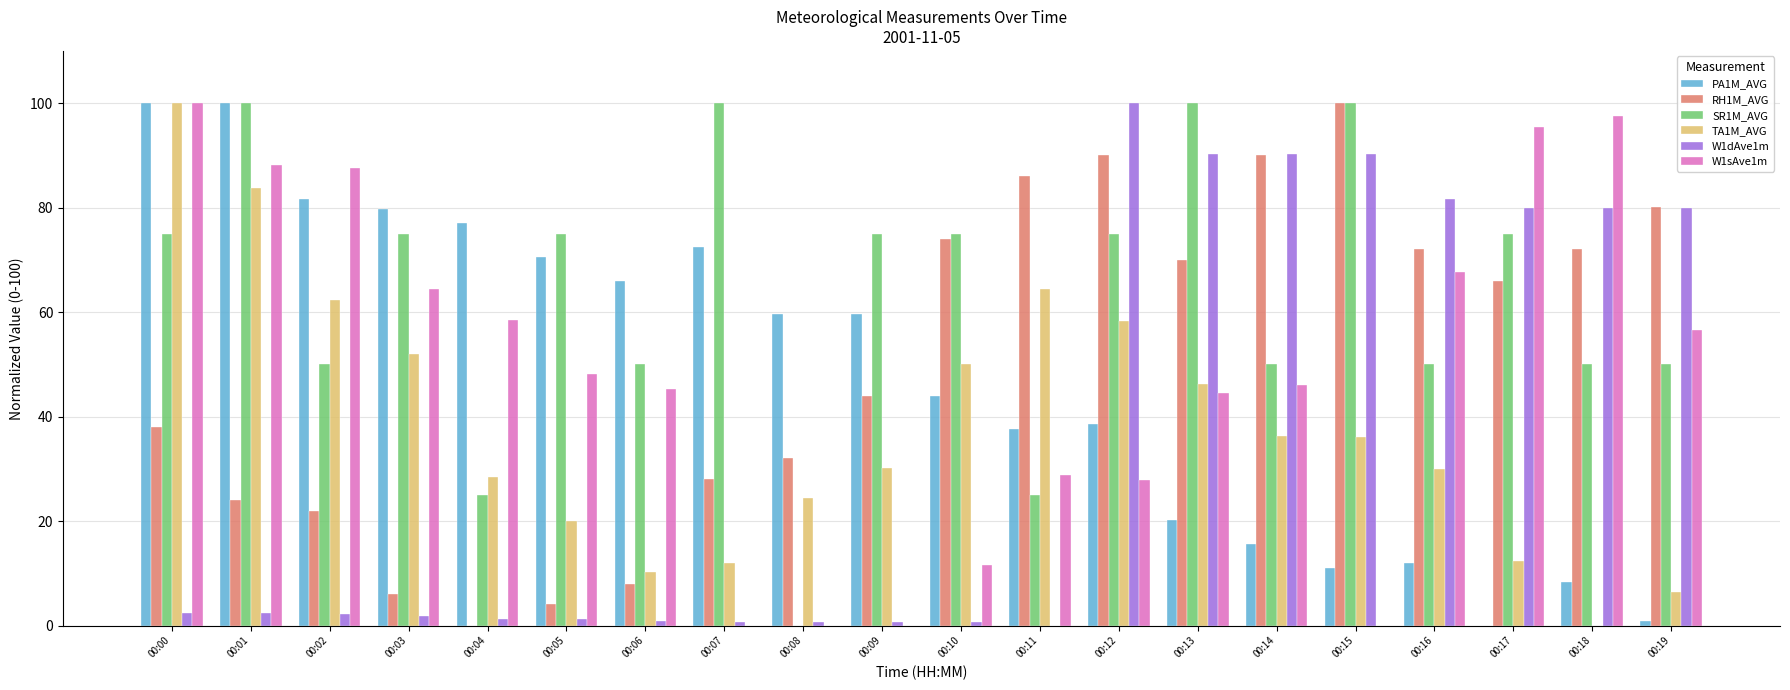

The value of PA1M_AVG at 00:18 is 8.3. True or false?

True